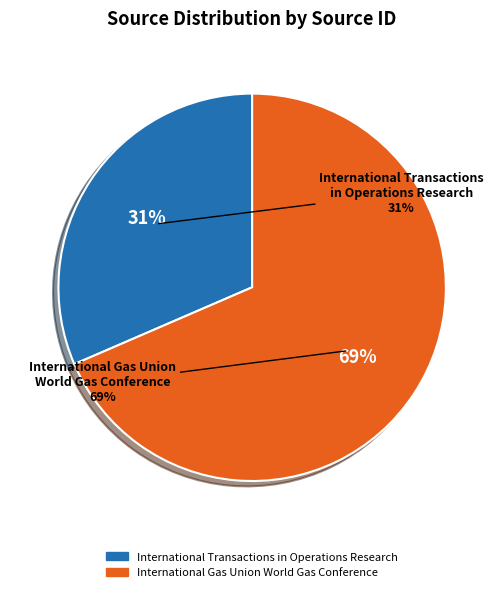

Combined, do International Transactions in Operations Research and International Gas Union World Gas Conference account for over 50%?

Yes